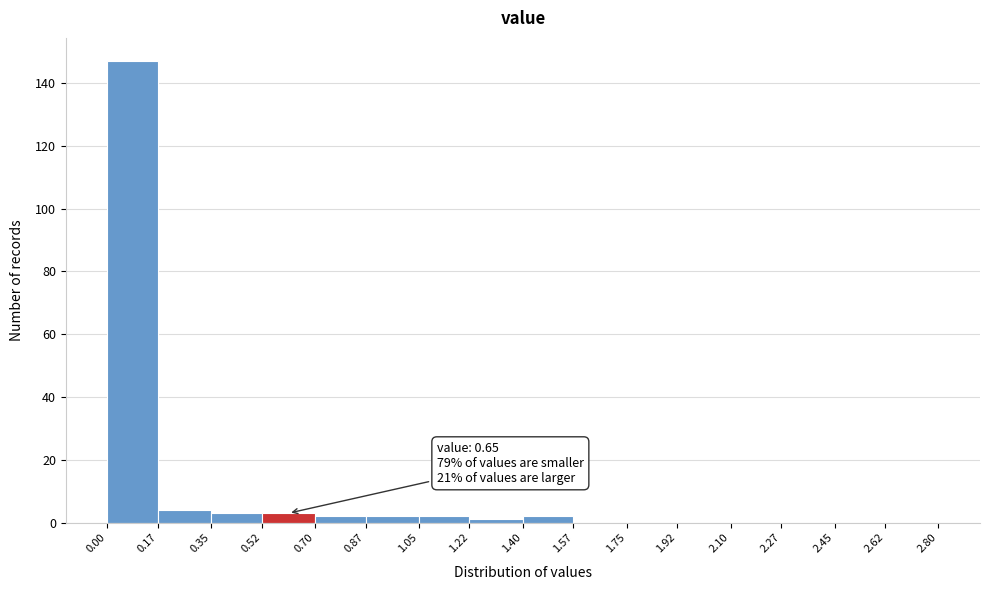

Over which range of the x-axis is the bar tallest?

0.00 to 0.17